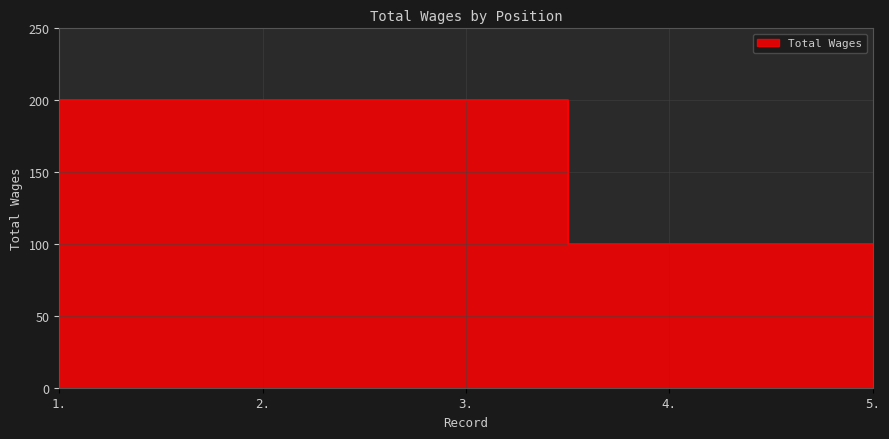

What is the label of the 3rd point from the left?

3.